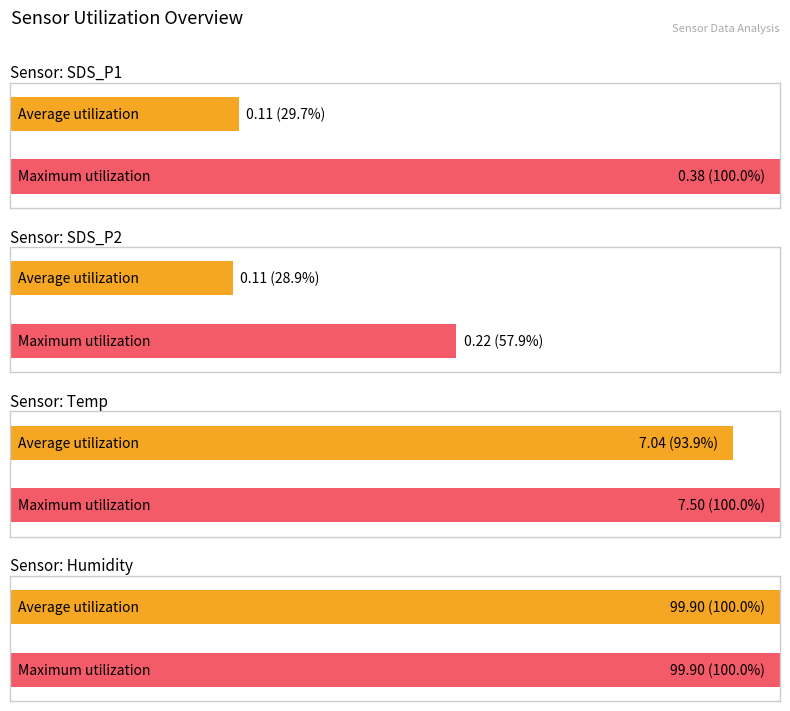

True or false: Avg Humidity has a value of 174.4 at 16.

False